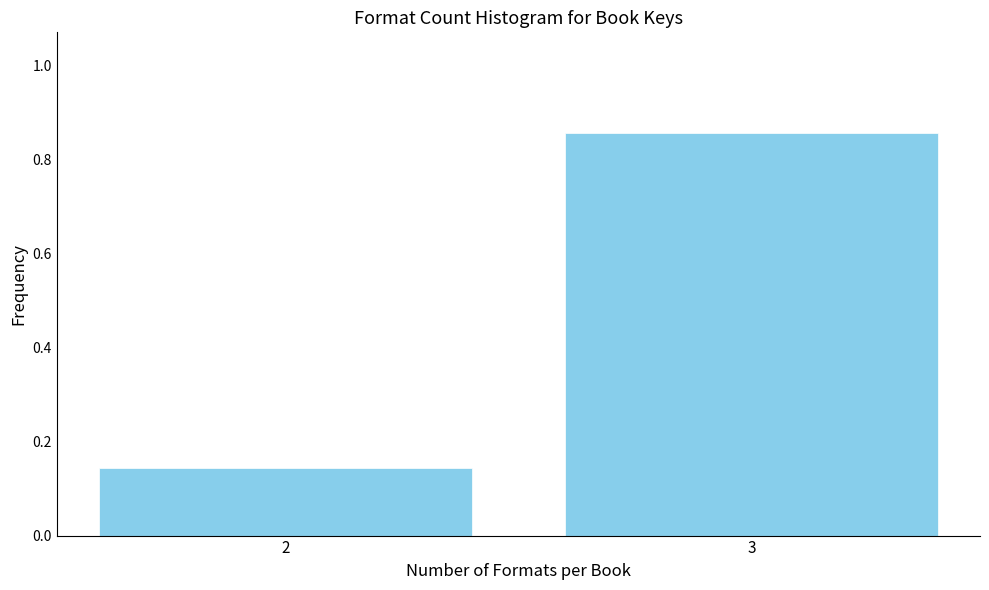

List the labels in order of value, largest first.

3, 2